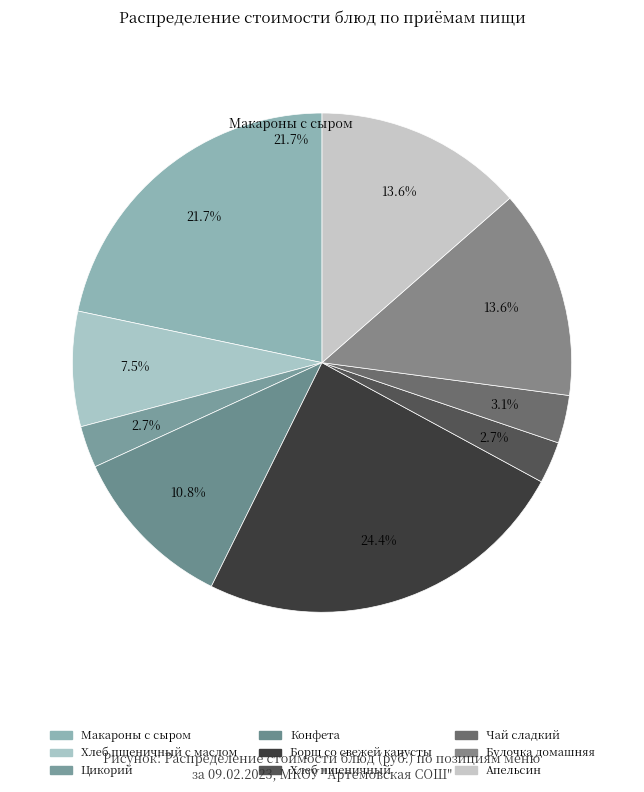

To the nearest percent, what is the average slice percentage?

11%